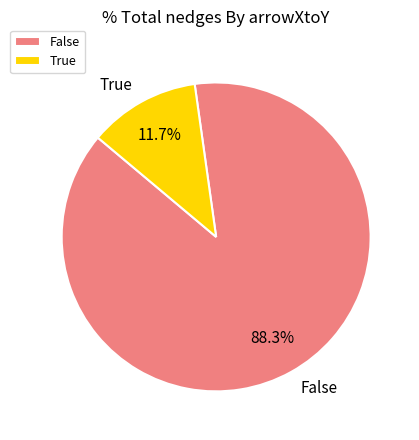

The False slice represents 44% of the pie. True or false?

False